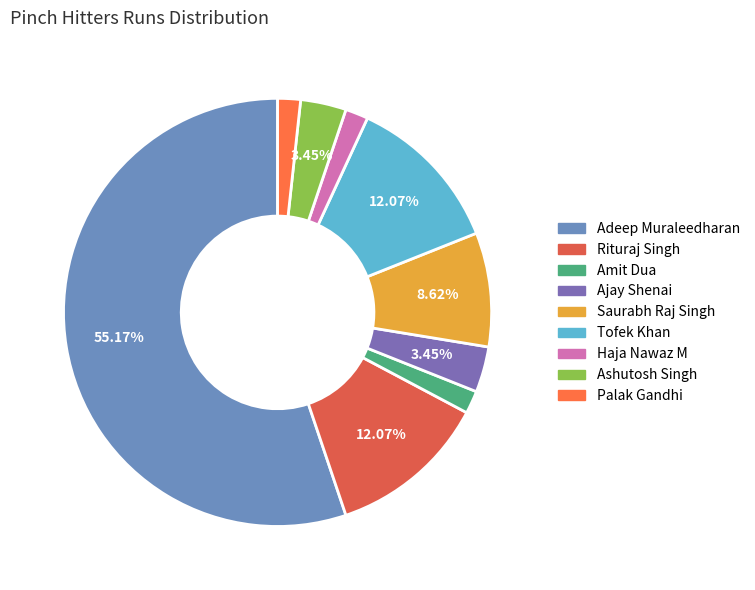

To the nearest percent, what percentage of the pie is Ashutosh Singh?

3%